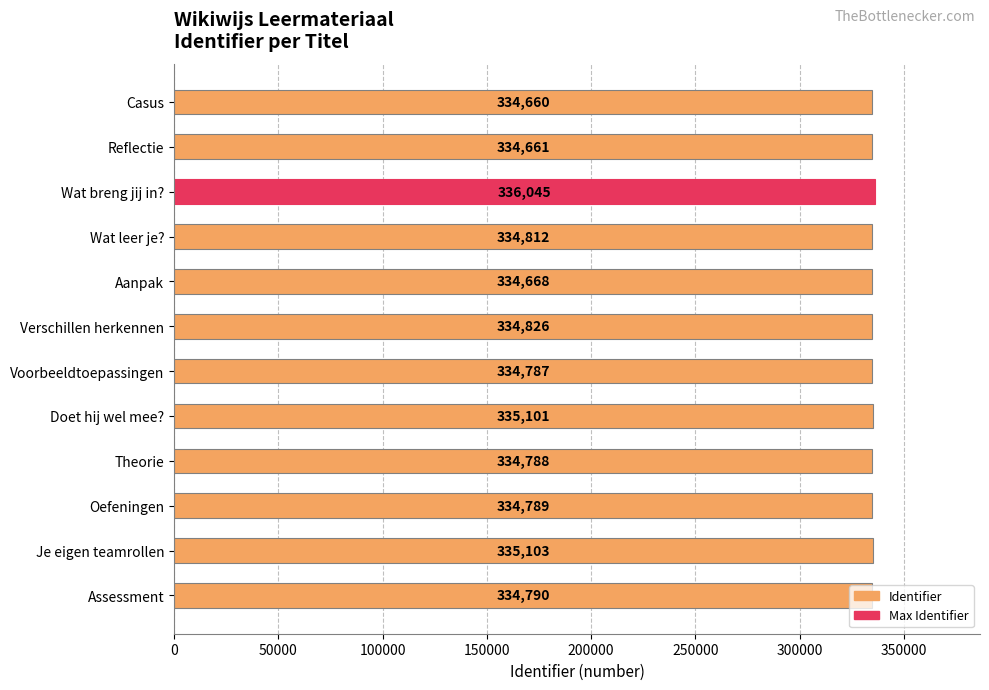

What is the ratio of the value at Wat leer je? to the value at Je eigen teamrollen?

1.0